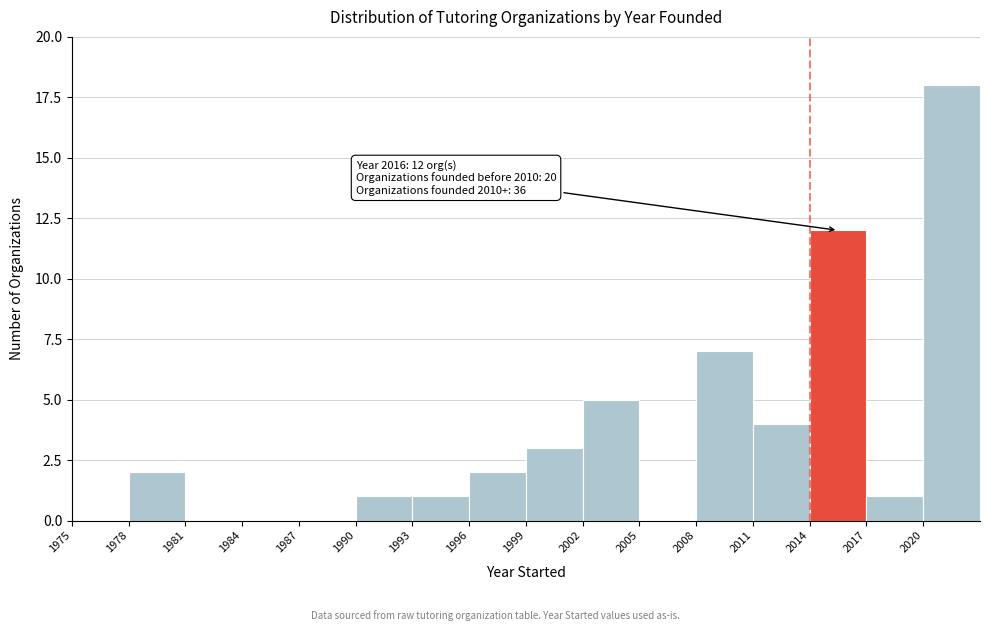

Which range on the x-axis has the tallest bar?

2020 to 2023